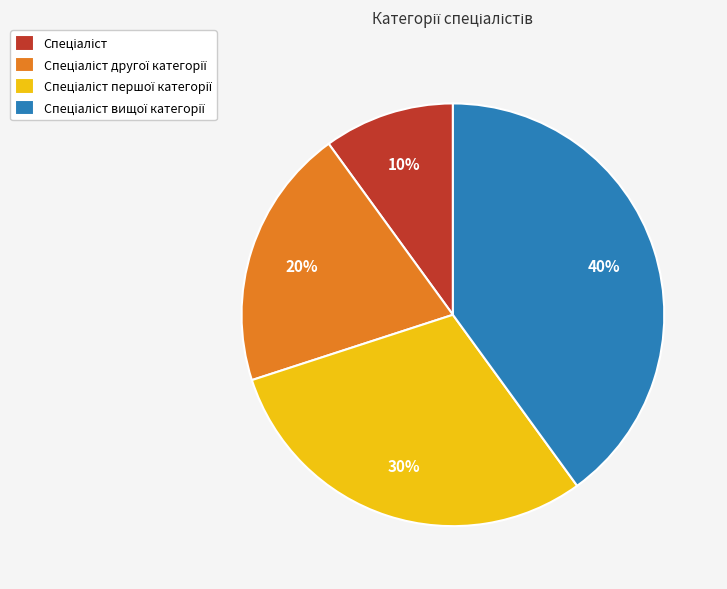

To the nearest percent, what is the difference between the largest and smallest slice percentages?

30%